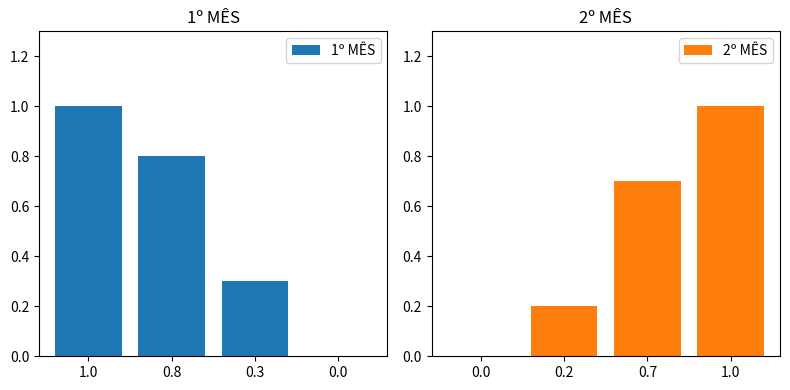

At which label does 1º MÊS reach its peak?

1.0